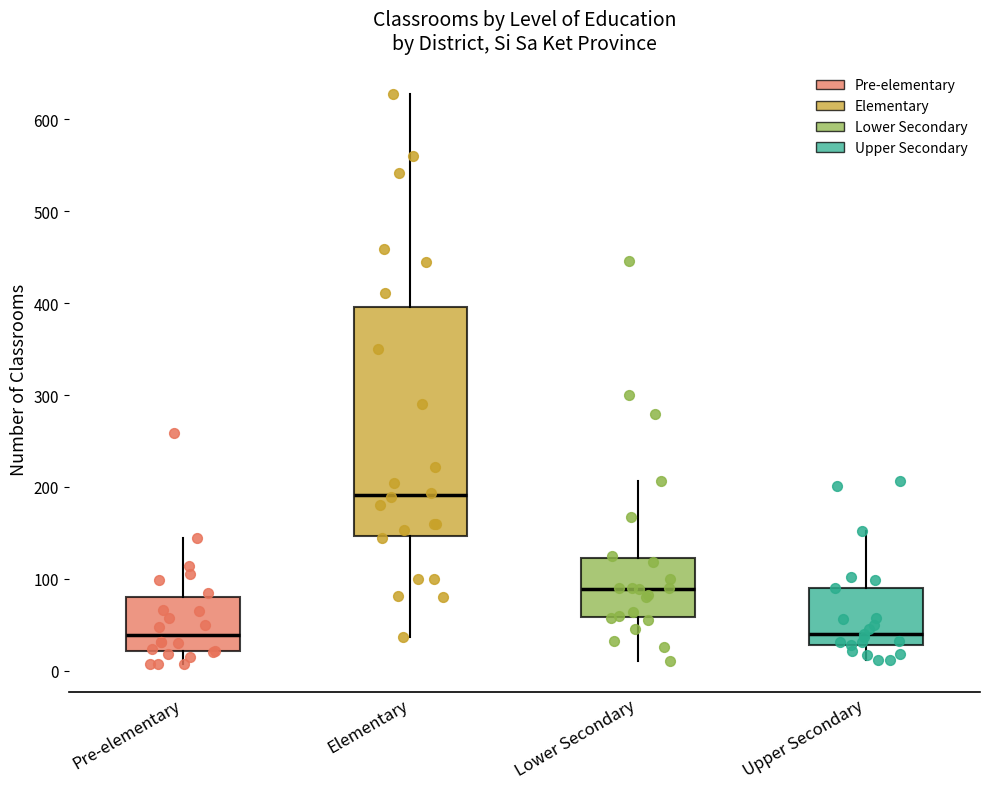

Which box is the tallest, from its lower edge to its upper edge?

Elementary